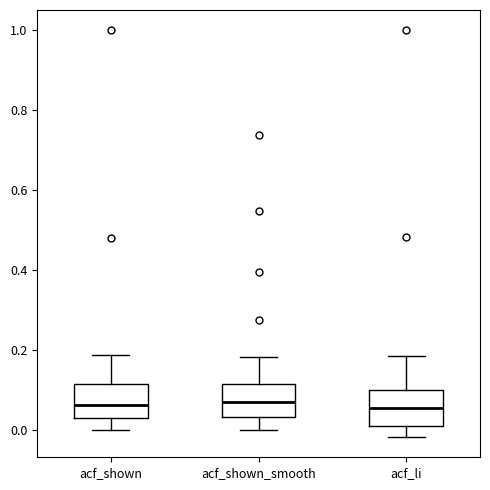

Where does the median line of the box for acf_shown sit on the y-axis? The values are not printed on the chart, so give them approximately, as read against the axis.

0.06